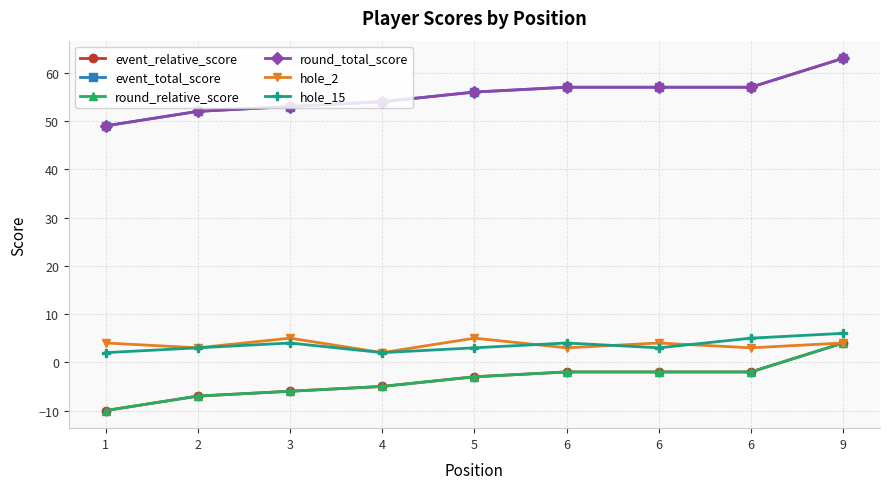

Where does the round_relative_score series first go above -3?

6